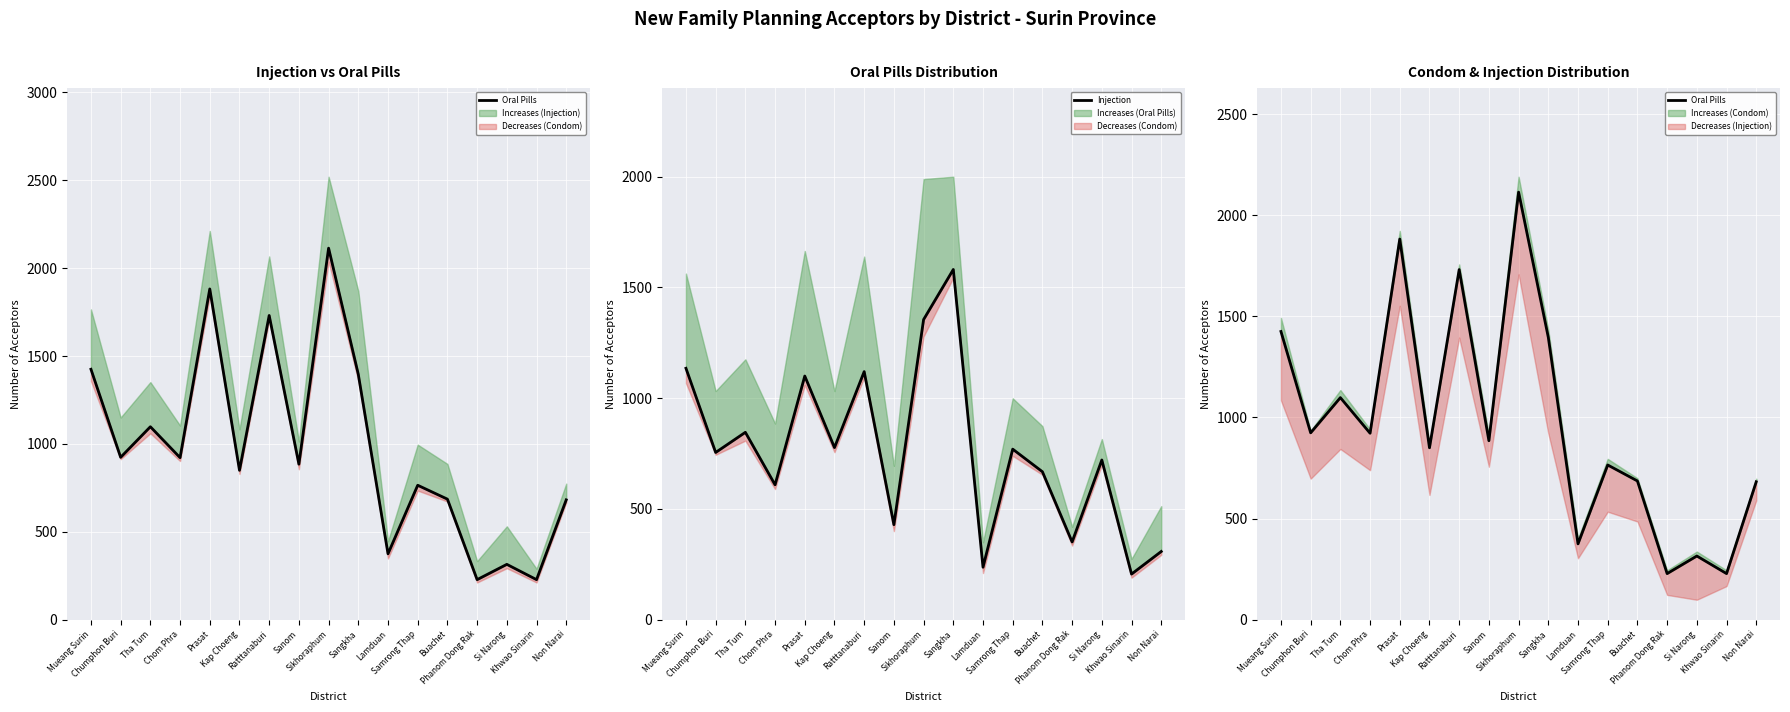

In Oral Pills, how many points are higher than both neighbors (excluding endpoints)?

6